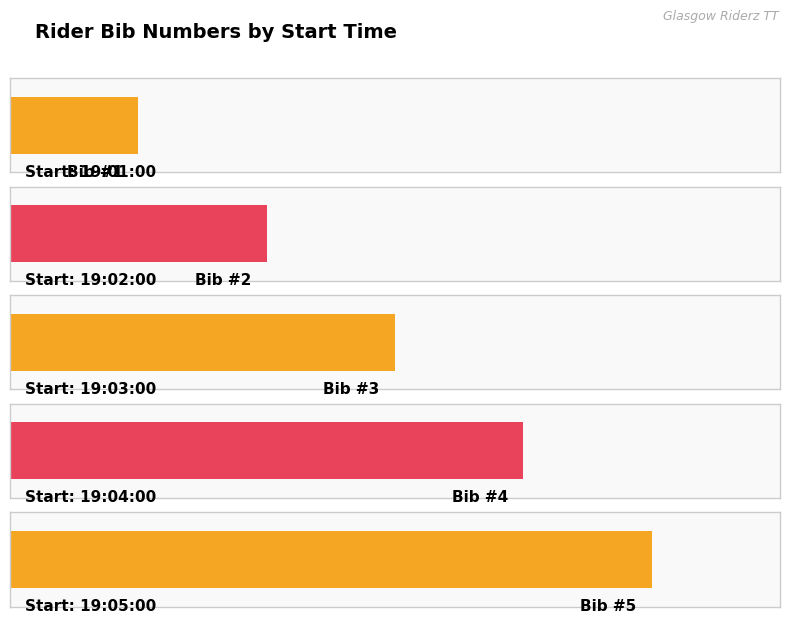

What is the maximum value shown in the chart?

5